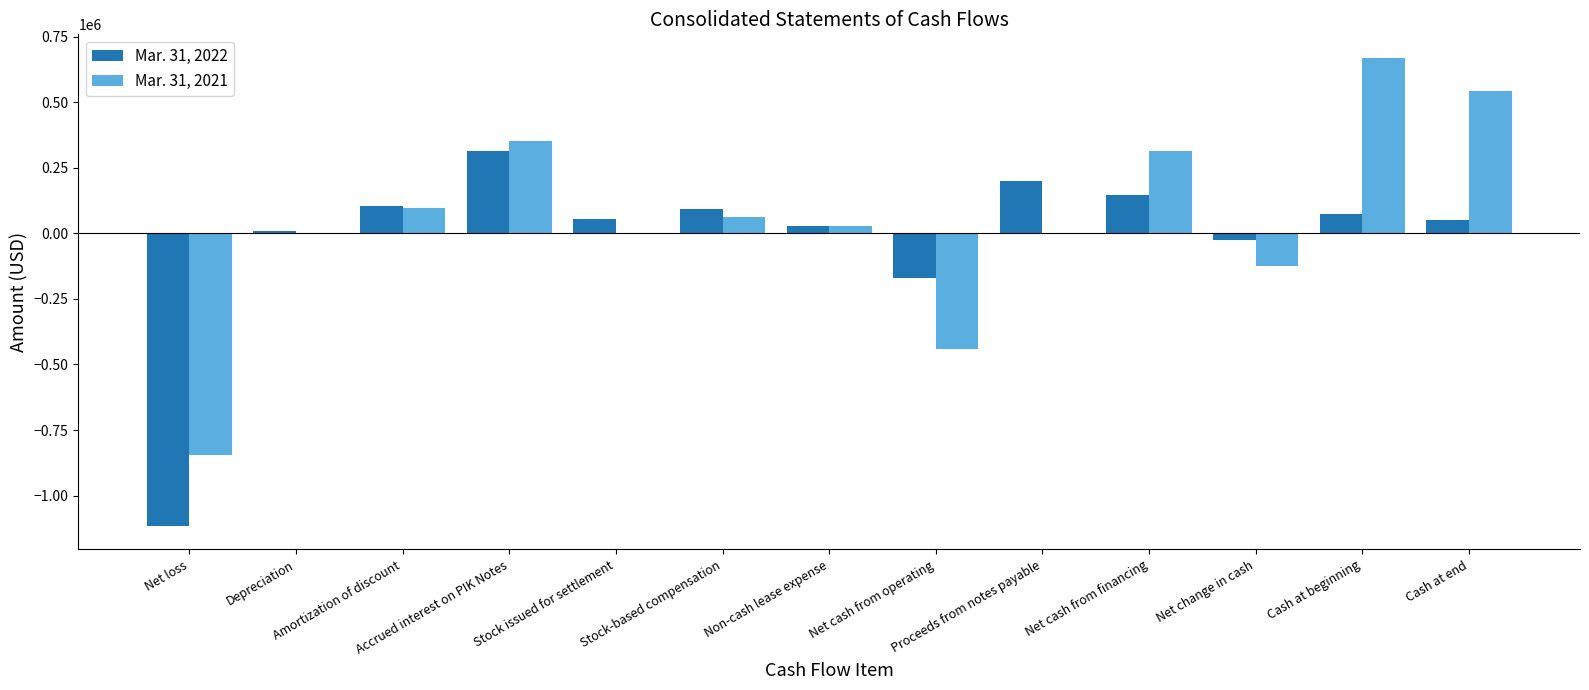

What is the sum of all Mar. 31, 2022 values?

-239028